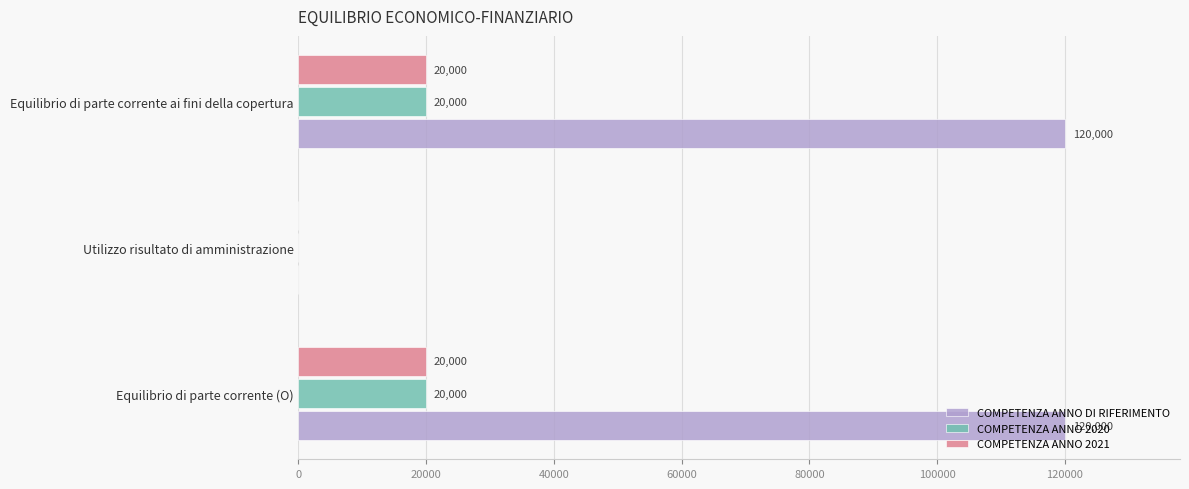

The COMPETENZA ANNO 2020 series shows 9605 at Equilibrio di parte corrente (O). True or false?

False